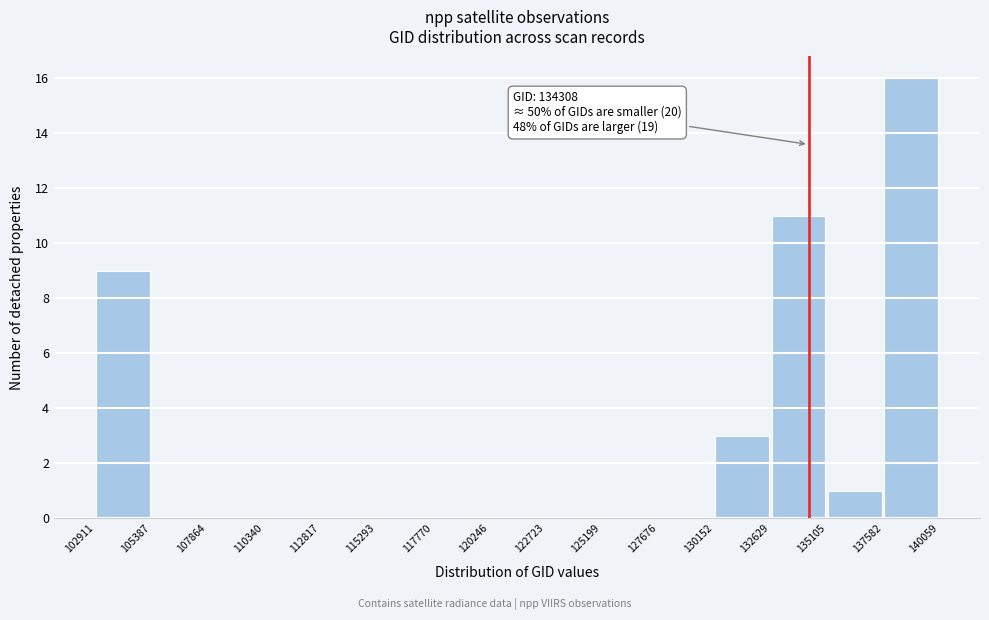

Which range on the x-axis has the tallest bar?

137582 to 140059